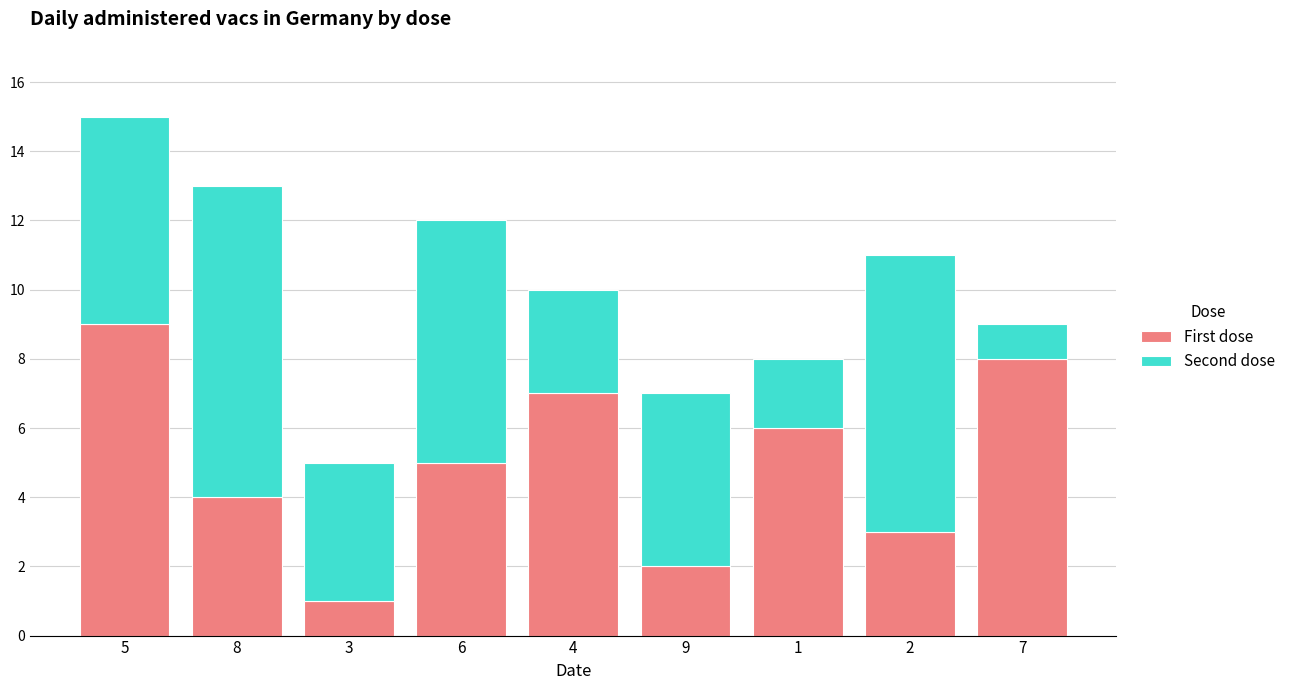

The value of First dose at 8 is 4. True or false?

True